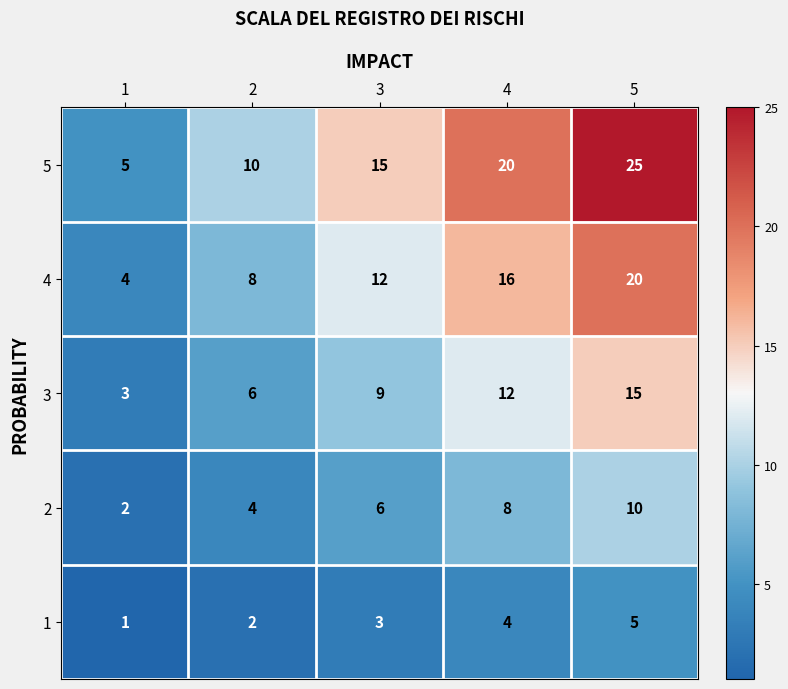

At how many categories does at least one series exceed 12?

3